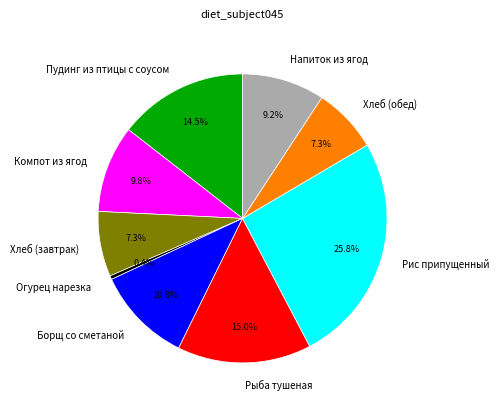

Is the sum of Хлеб (обед) and Хлеб (завтрак) greater than half?

No